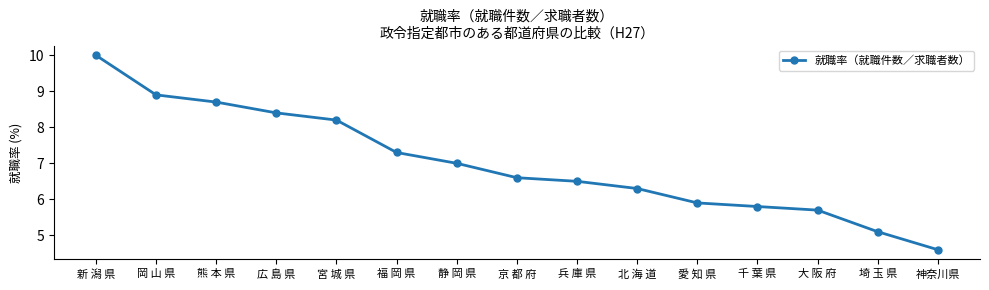

What is the maximum value shown in the chart?

10.0